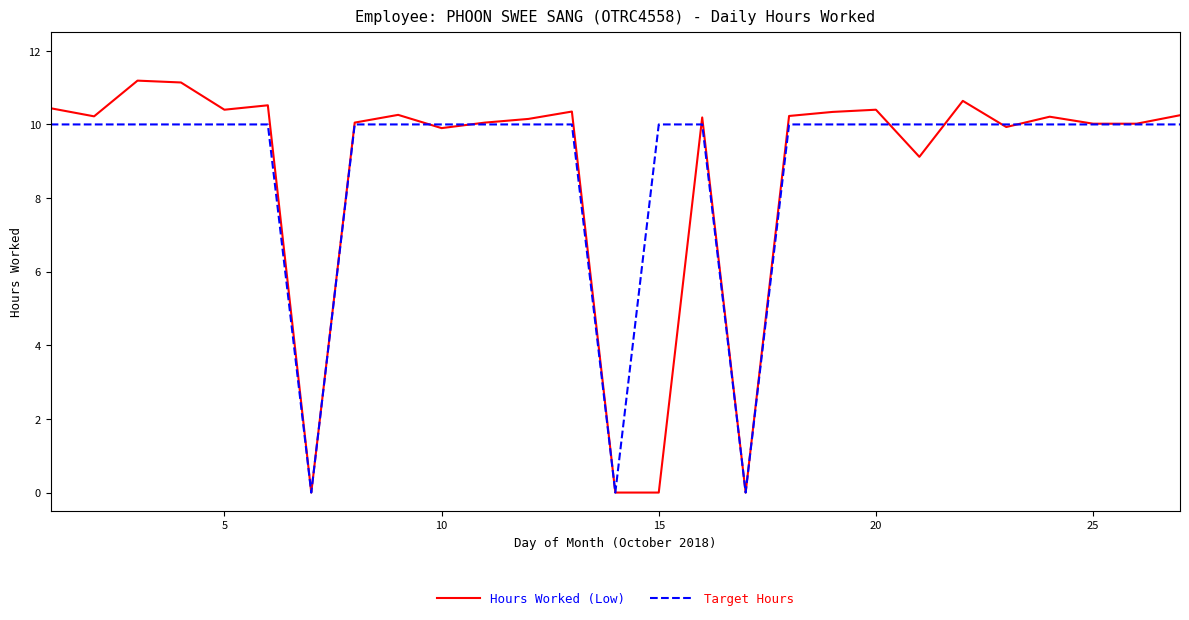

Rank the series by their maximum value, from highest to lowest.

Hours Worked (Low), Target Hours